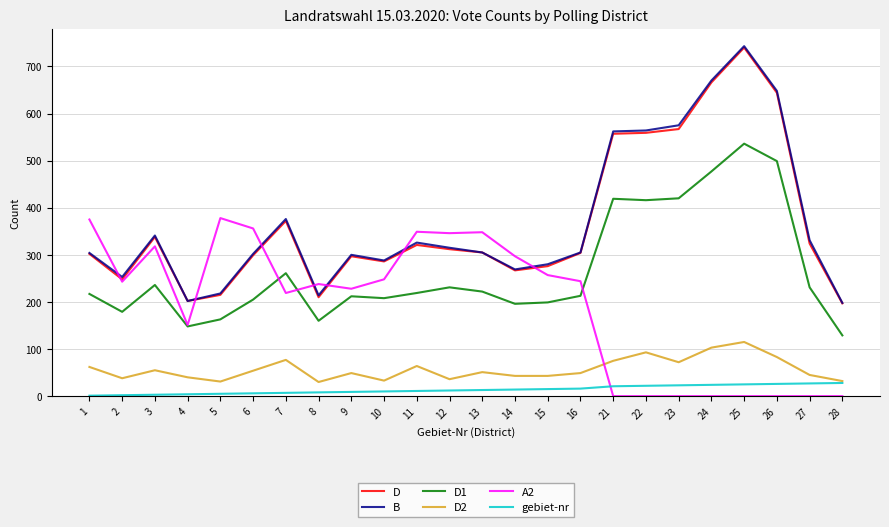

At which category is the sum across all series the highest?

25